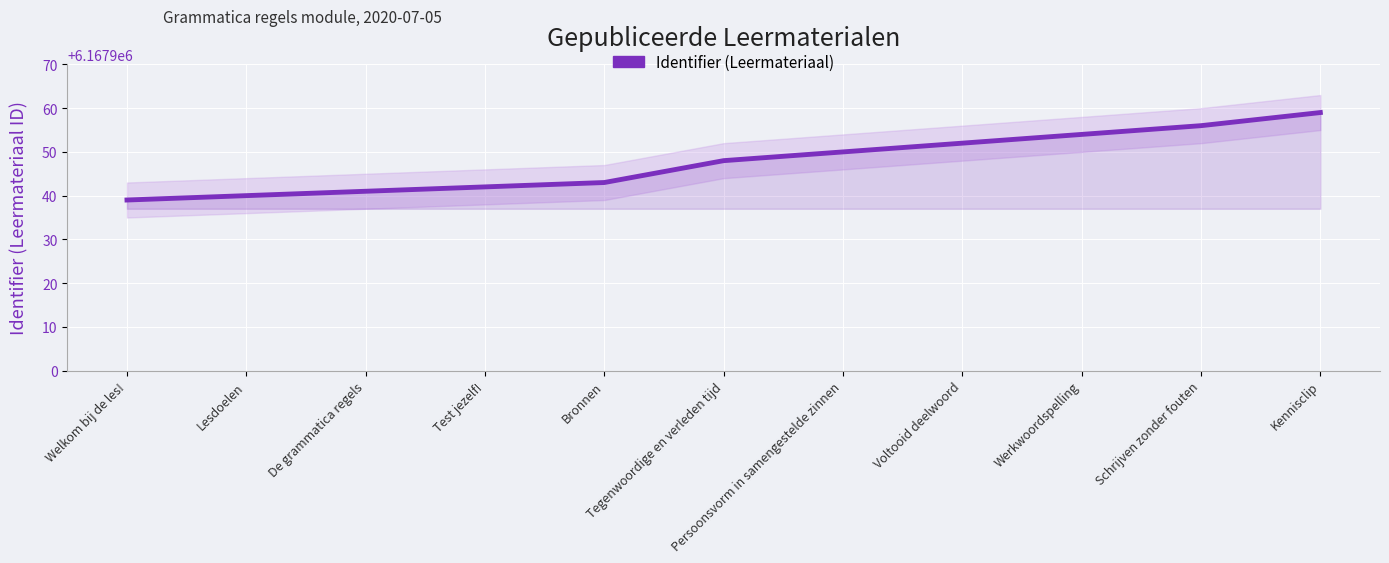

What is the ratio of the value at Welkom bij de les! to the value at Persoonsvorm in samengestelde zinnen?

1.0